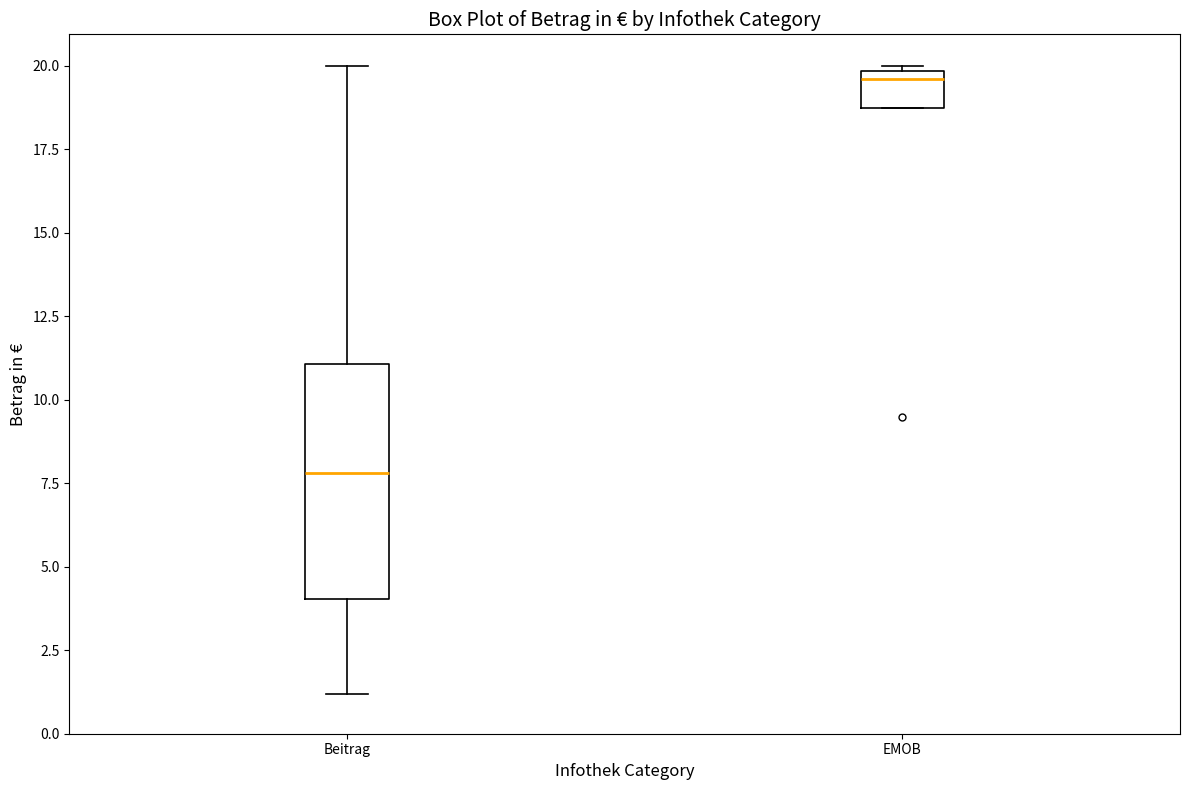

Where is the lower edge of the box for EMOB on the y-axis? The values are not printed on the chart, so give them approximately, as read against the axis.

18.5